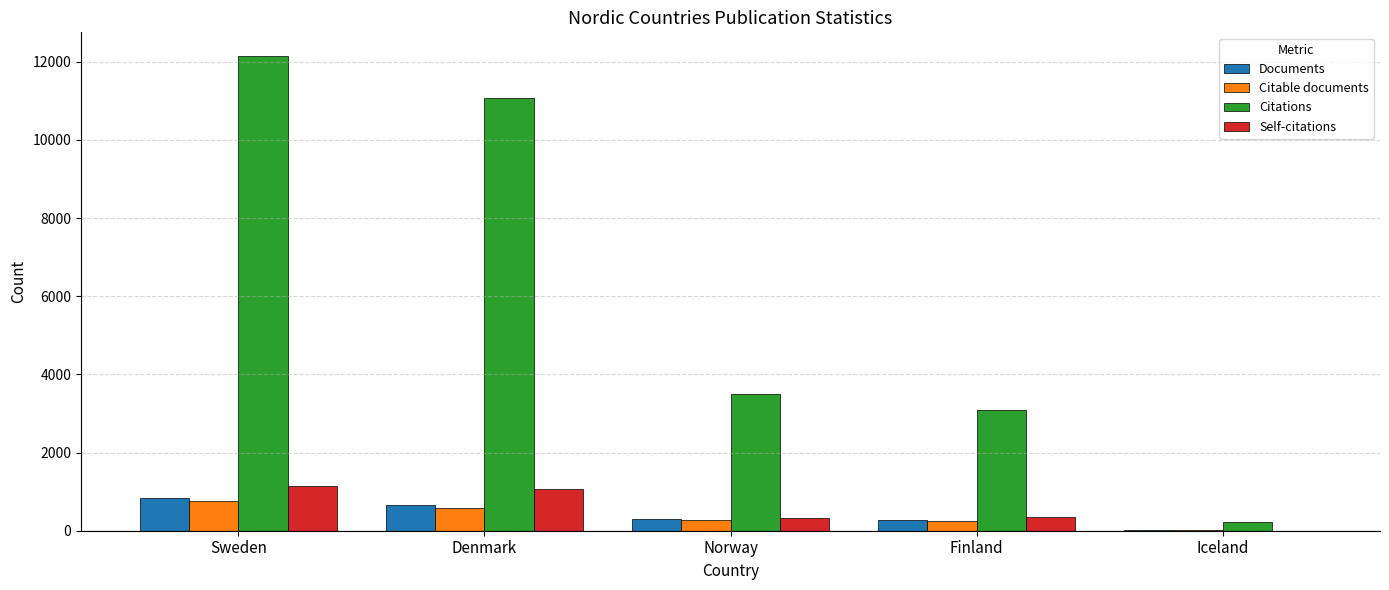

Are the bars horizontal?

No